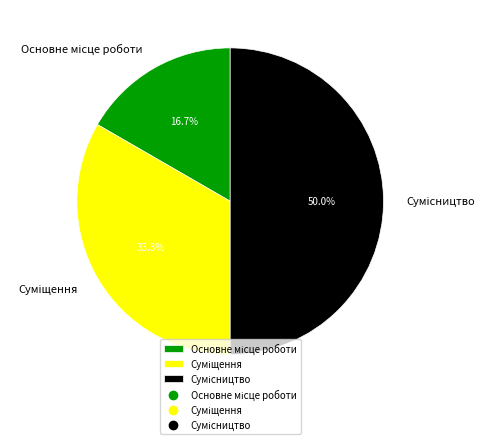

Count the number of slices in the pie.

3